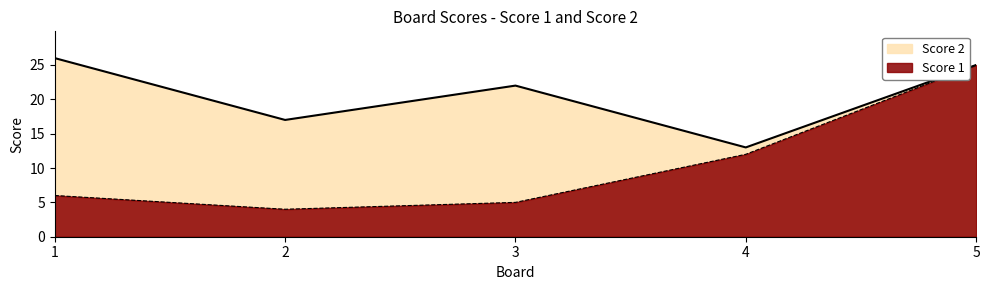

Which has a higher value, 2 or 1?

1